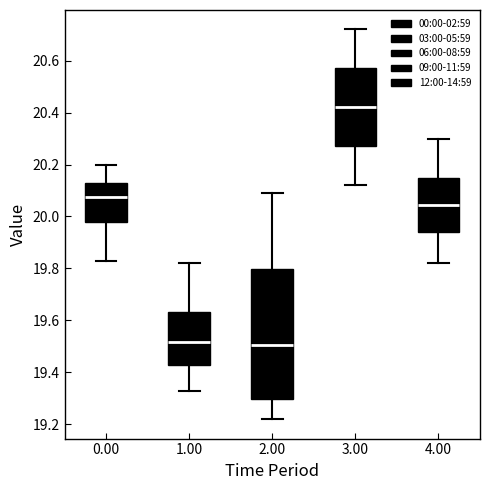

Where does the lower whisker of the box at x = 2.00 end on the y-axis? The values are not printed on the chart, so give them approximately, as read against the axis.

19.22